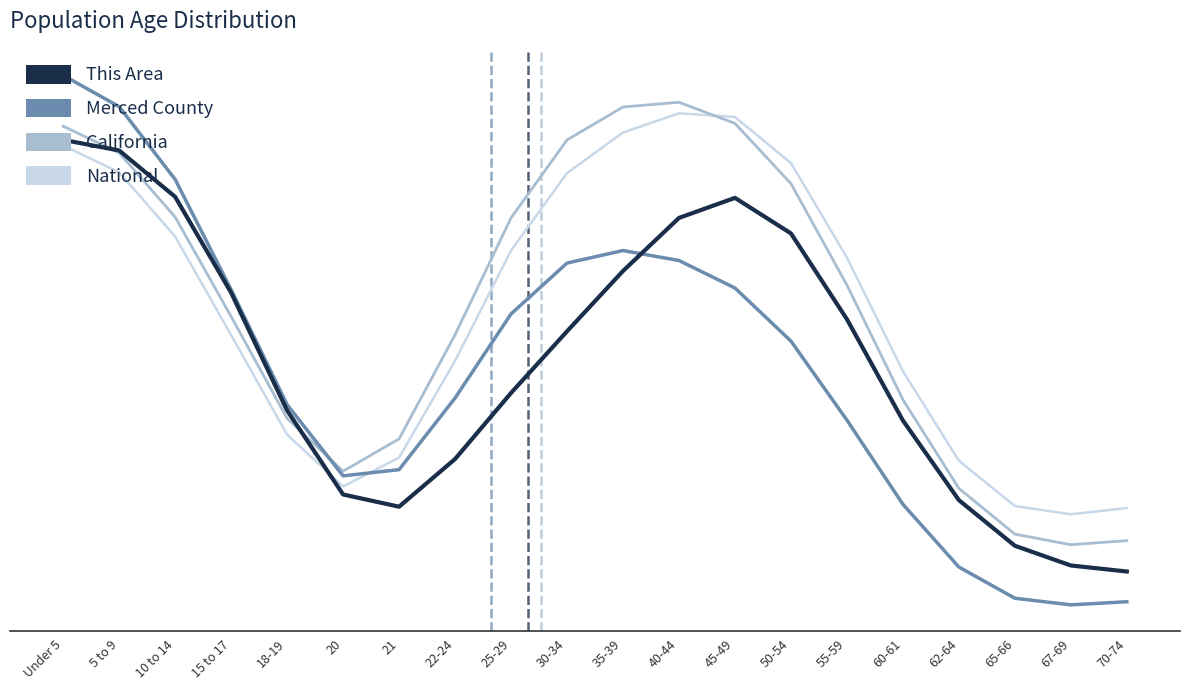

What are all the series names shown in the legend?

This Area, Merced County, California, National